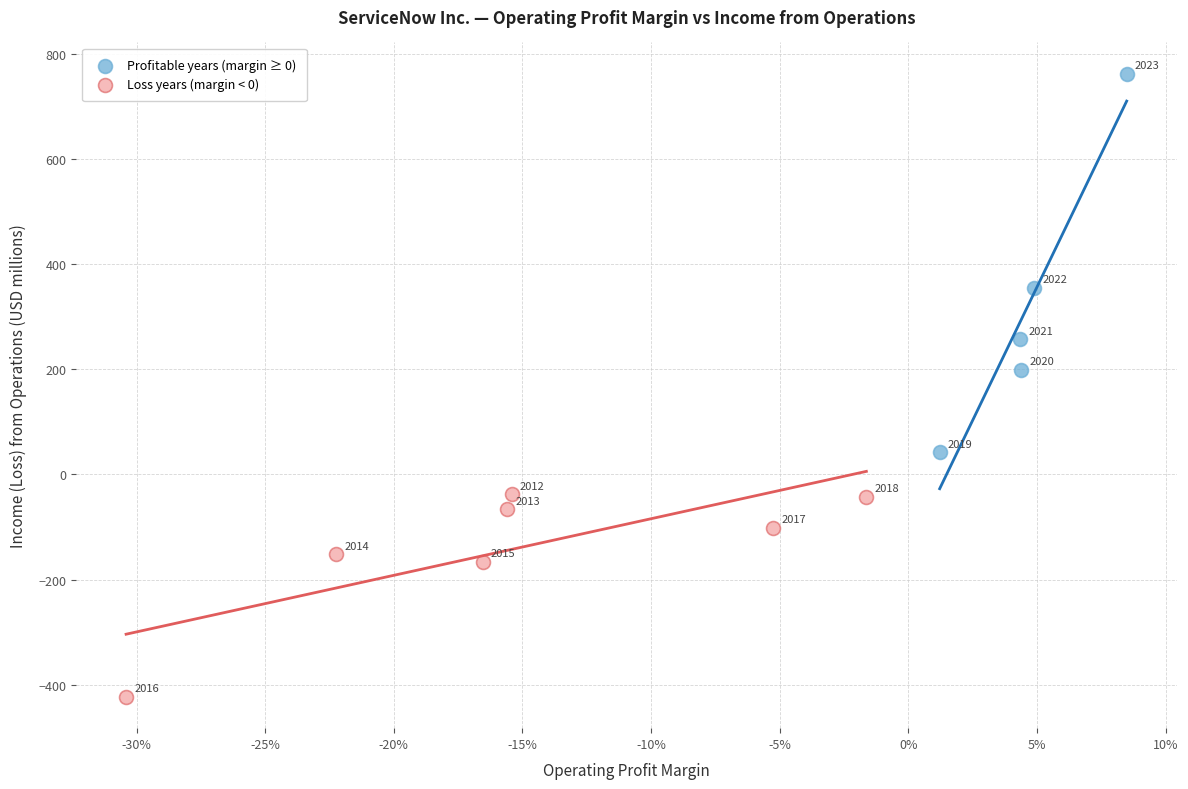

Which series has the largest Y range (max minus min)?

Profitable years (margin ≥ 0)